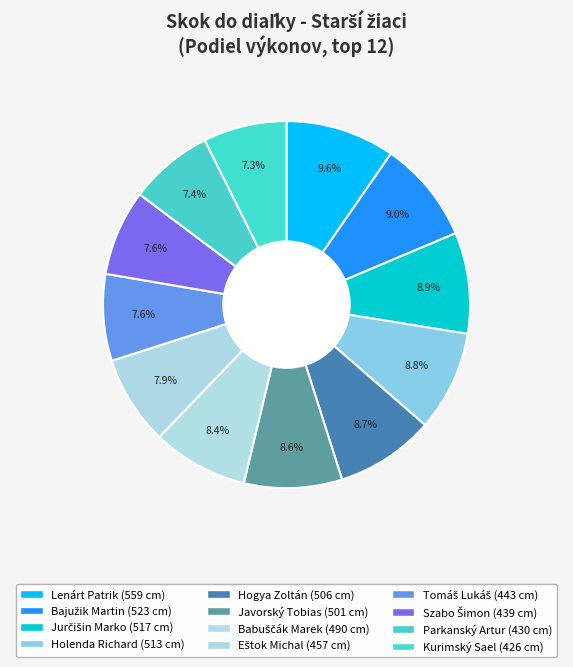

How many segments does this pie chart have?

12